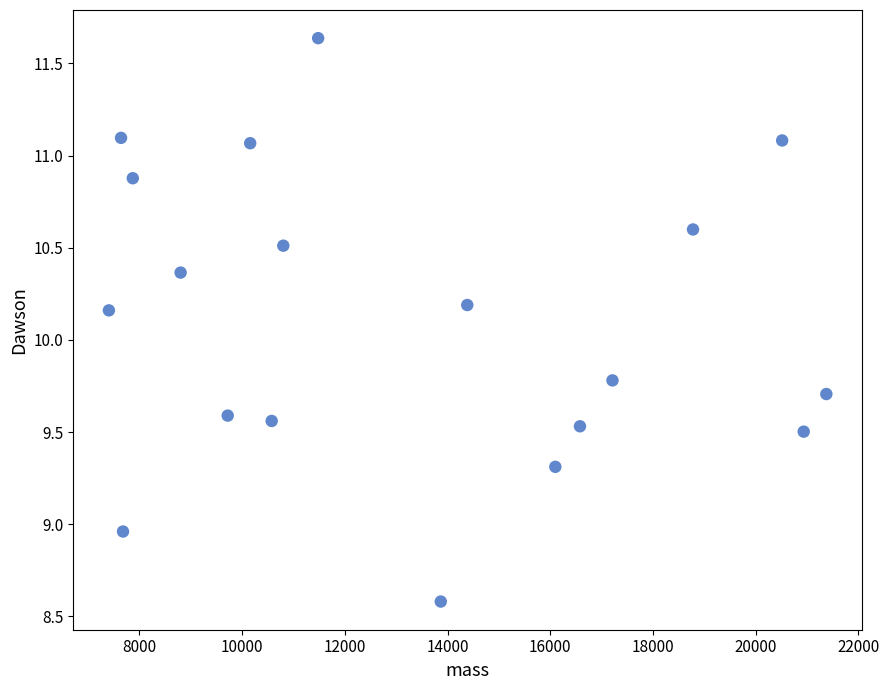

What is the range of Y values (max minus min)?

3.1